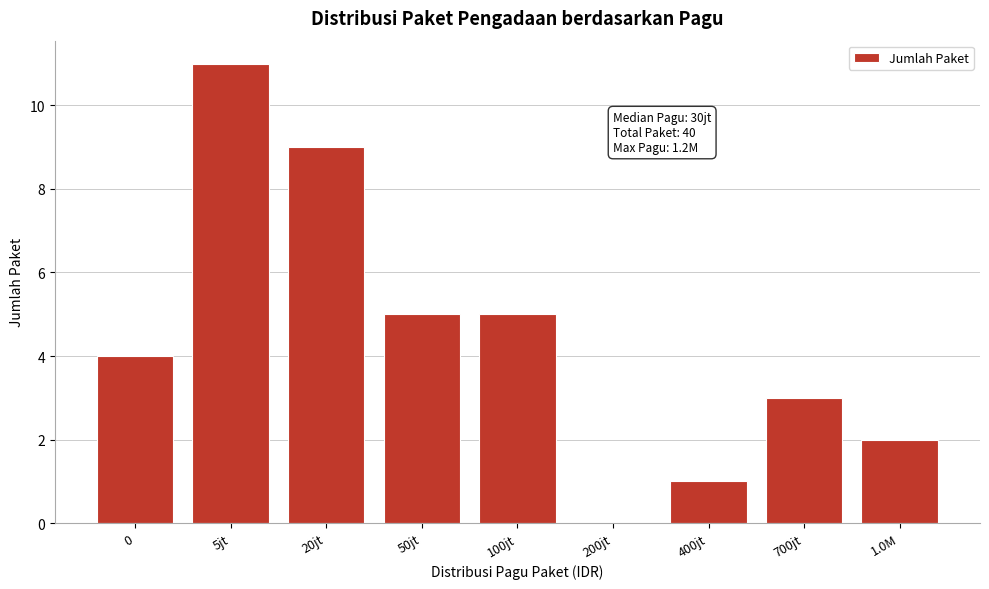

Reading right to left, transcribe all the data shown in this chart.

1.0M=2	700jt=3	400jt=1	200jt=0	100jt=5	50jt=5	20jt=9	5jt=11	0=4